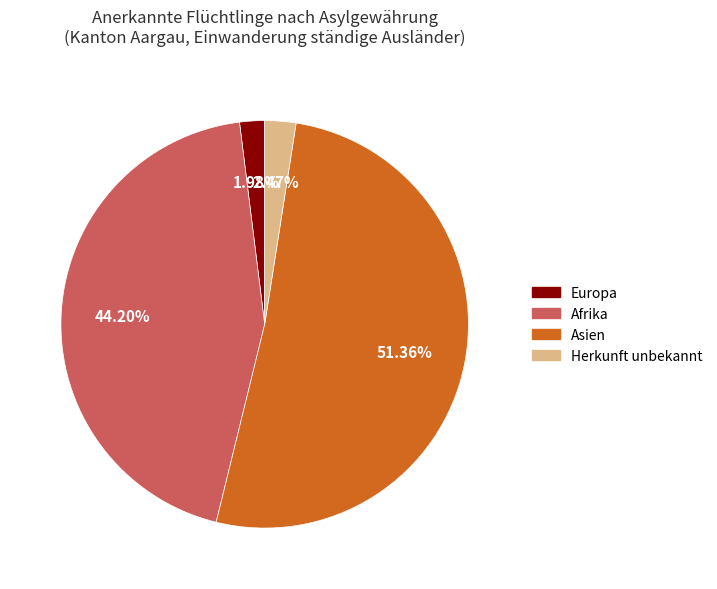

Is there any slice that represents more than half of the pie?

Yes